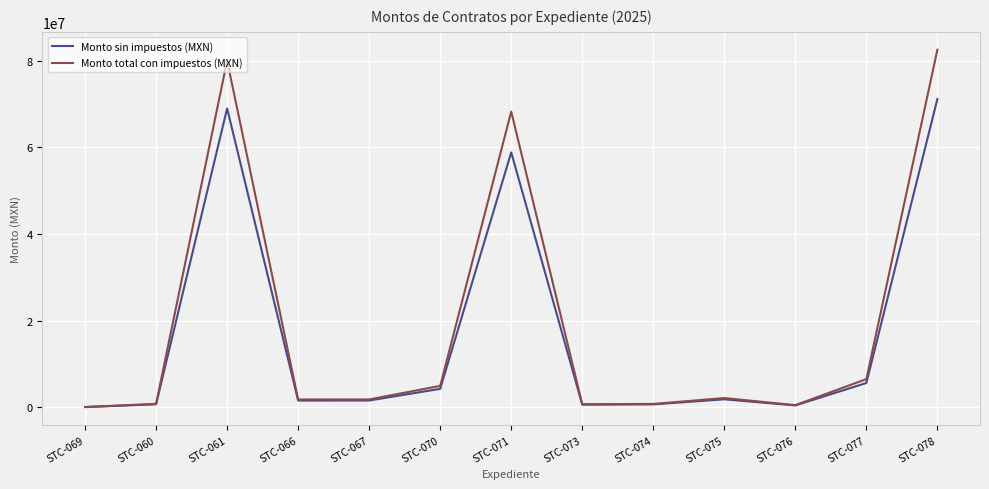

What is the total value across all series at STC-061?

148928275.9